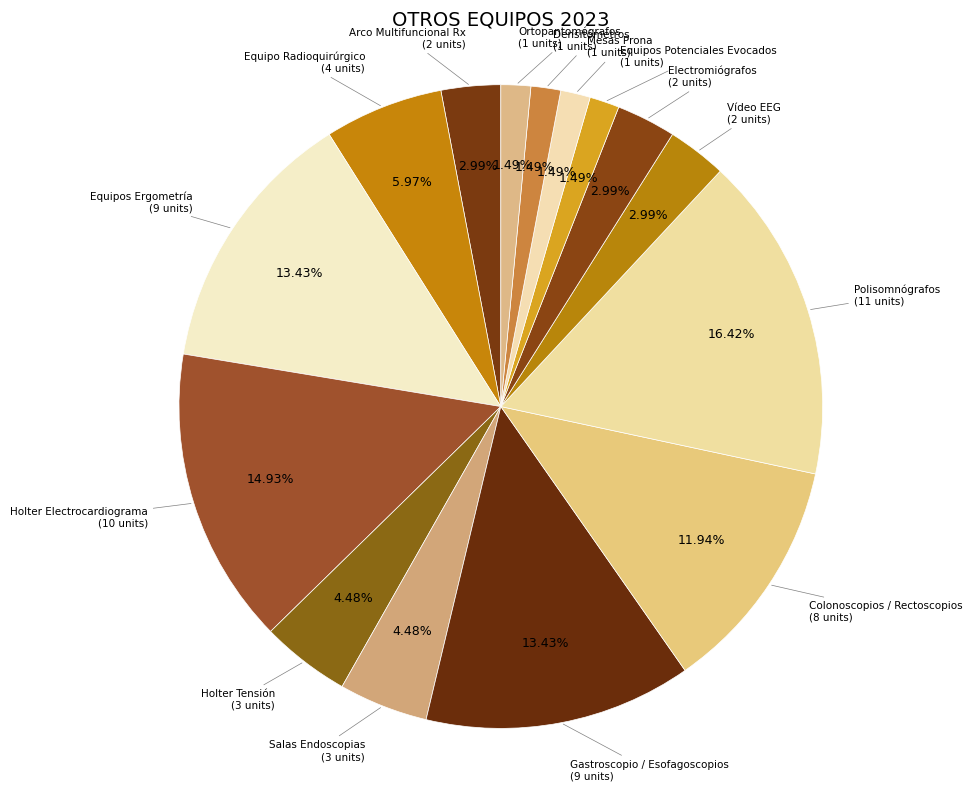

How many slices are in this pie chart?

15